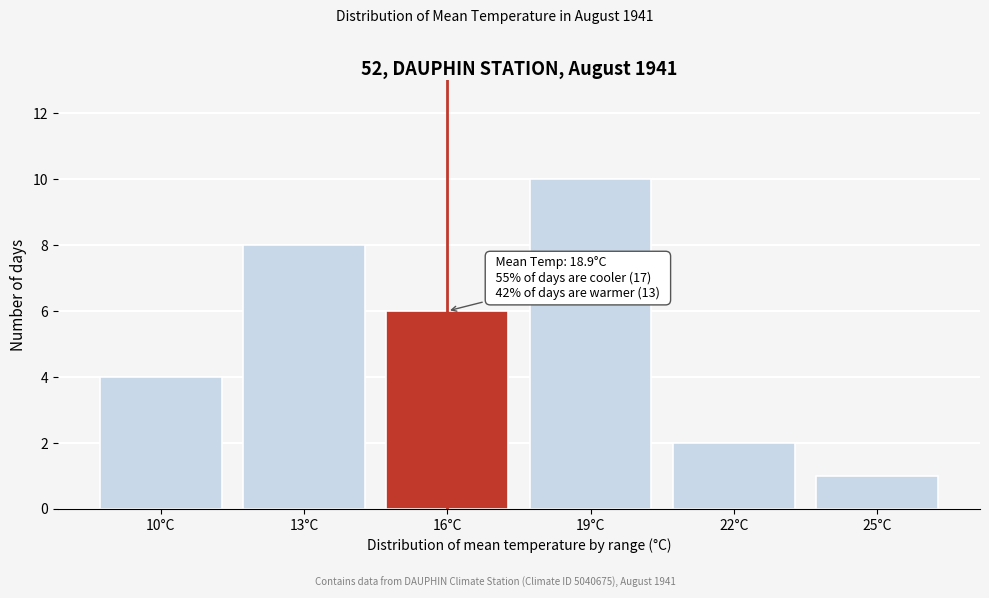

Reading left to right, list all the values displayed in this chart.

10°C=4	13°C=8	16°C=6	19°C=10	22°C=2	25°C=1